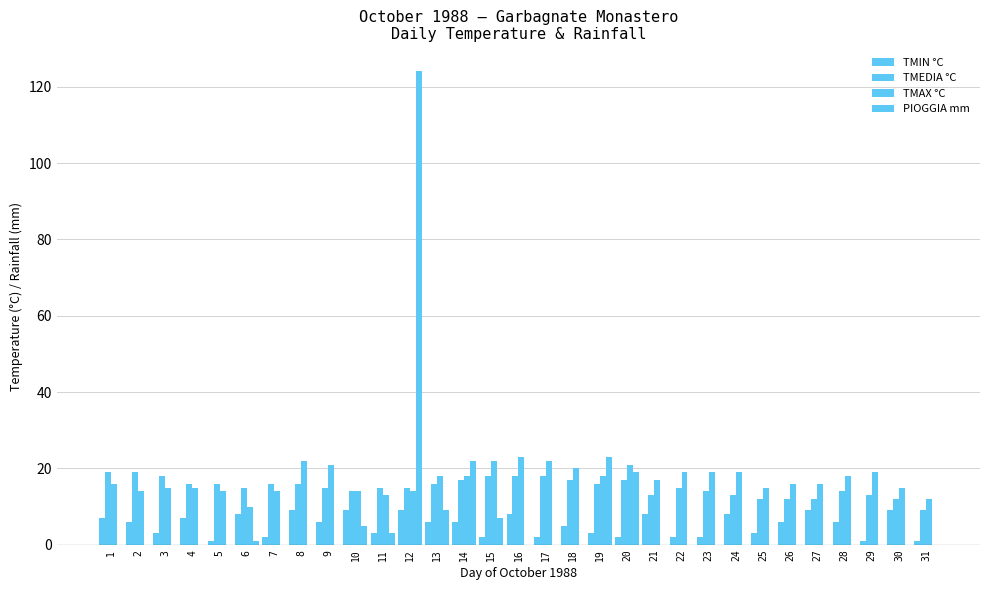

What is the sum of the TMEDIA °C values at 3 and 30?

30